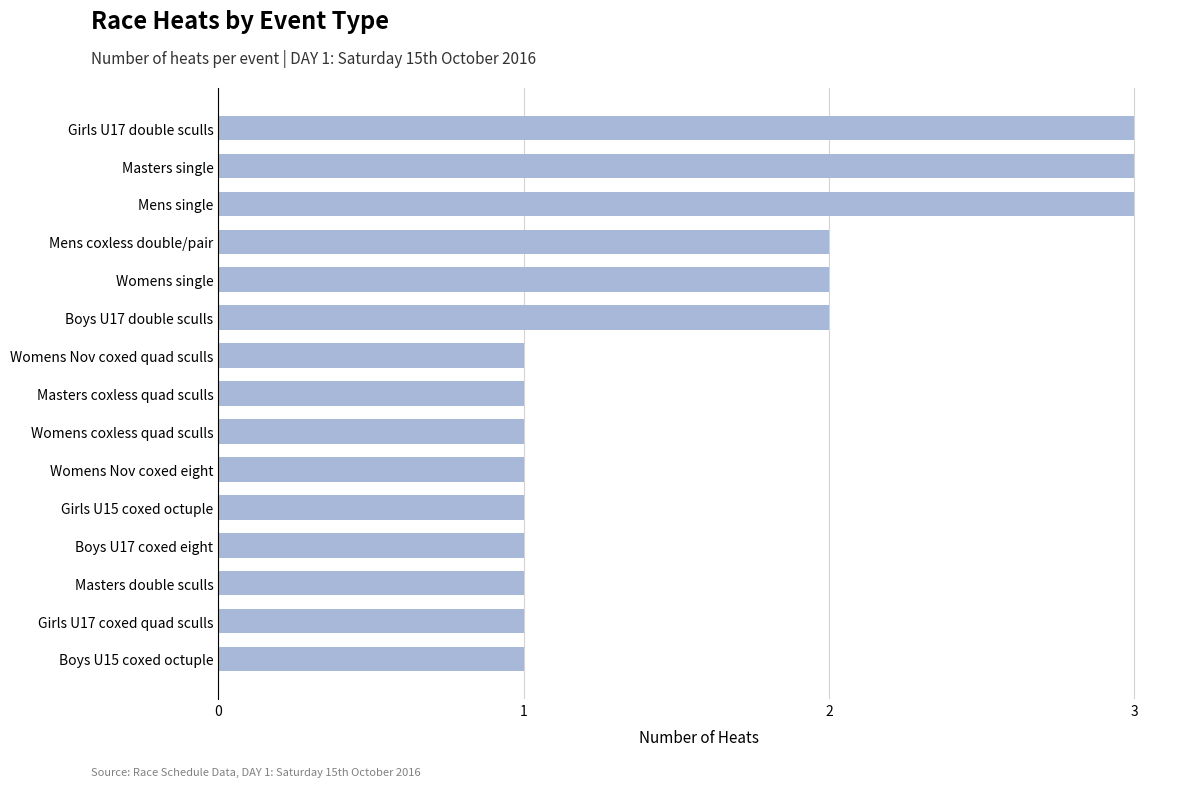

What is the average value?

2